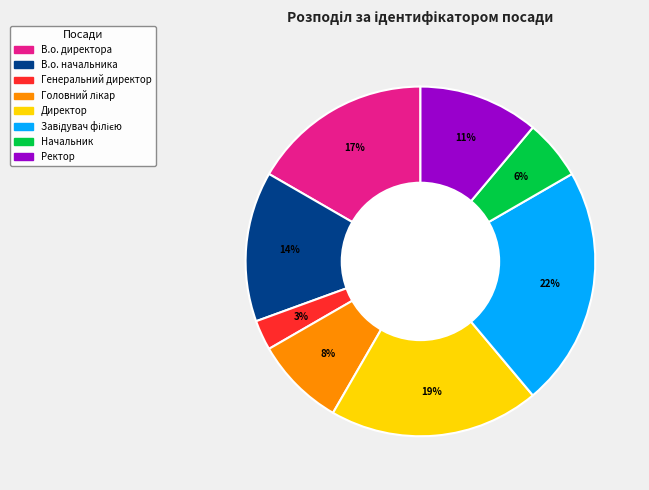

Do Генеральний директор and Начальник together represent more than half of the pie?

No